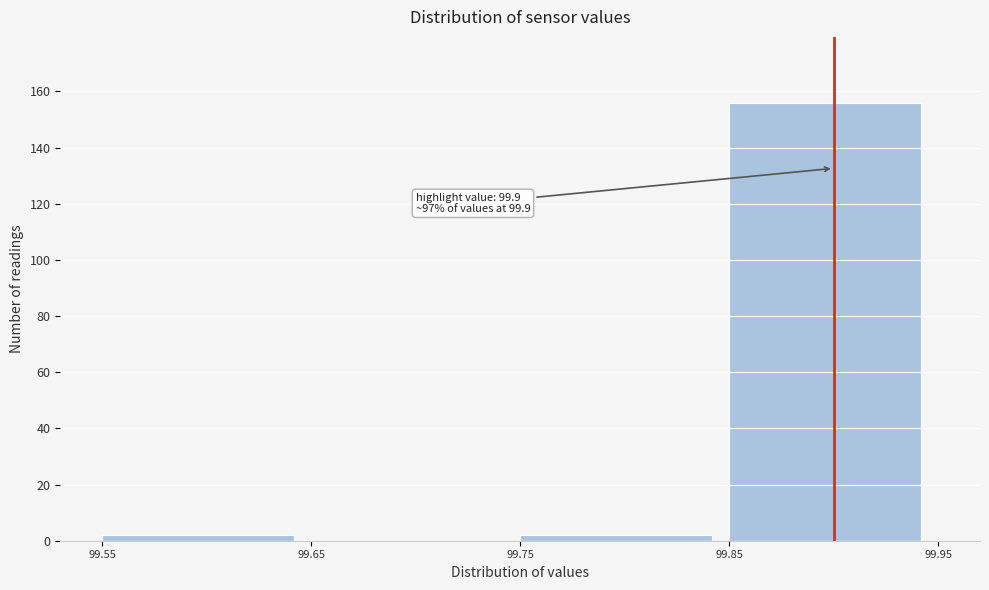

Over which range of the x-axis is the bar tallest?

99.85 to 99.95